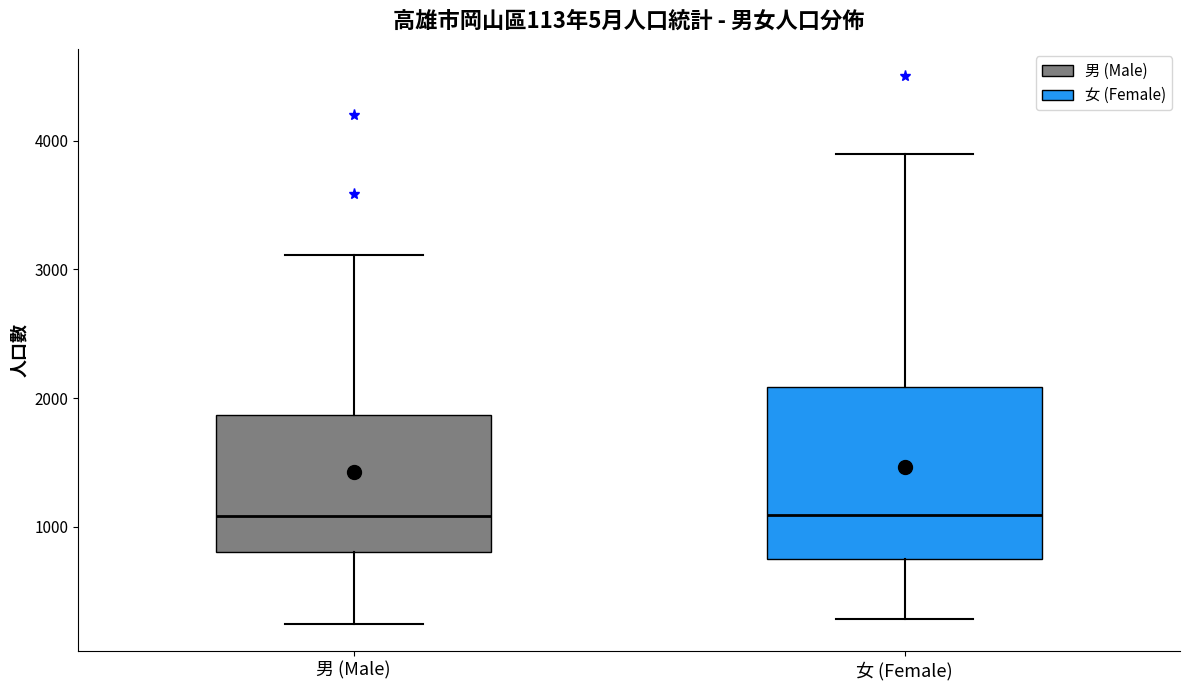

Which box is the tallest, from its lower edge to its upper edge?

女 (Female)